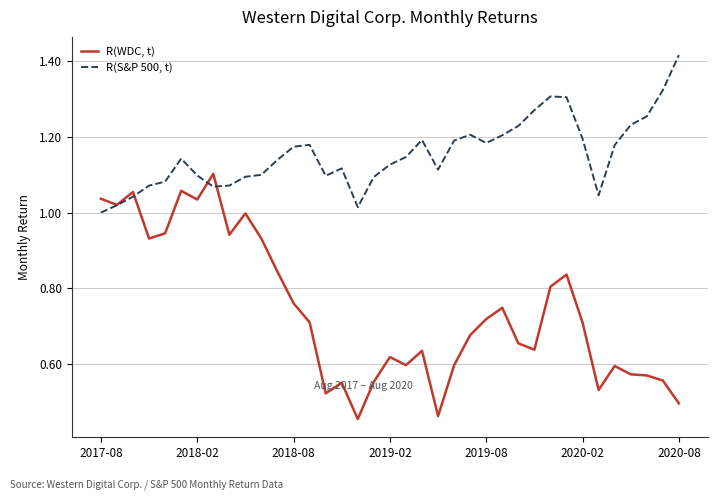

Which series has the widest spread of values?

R(WDC, t)